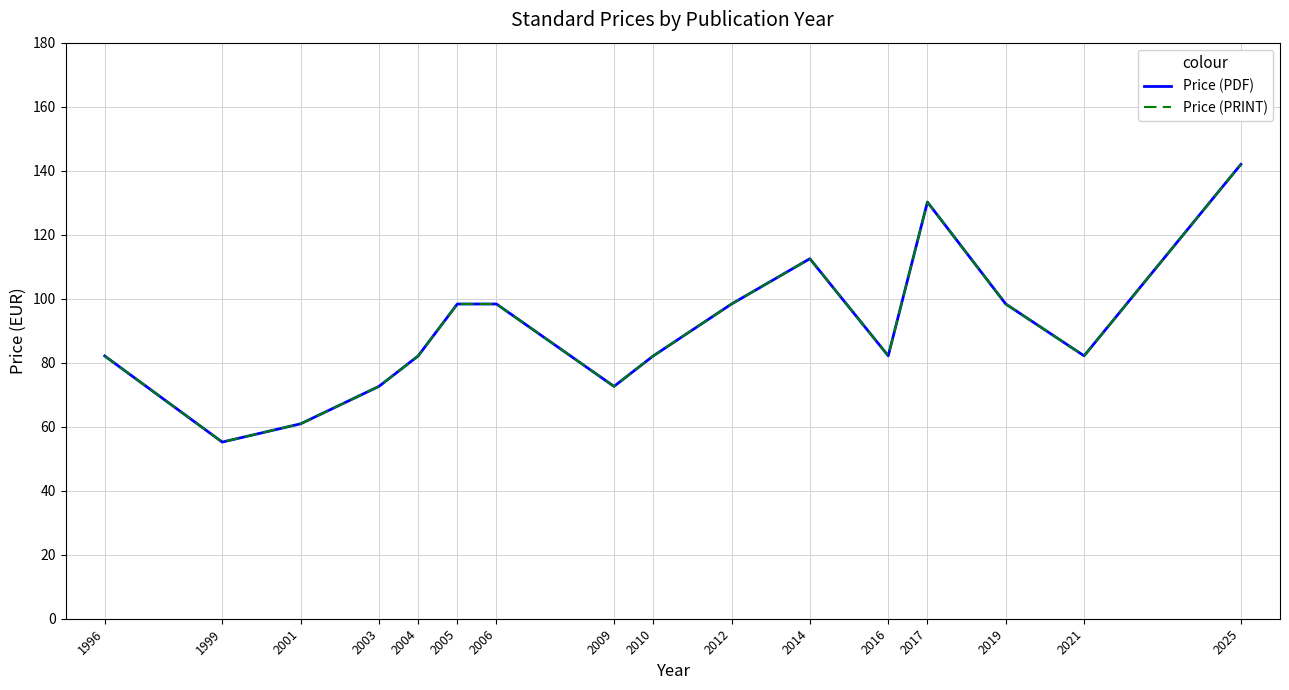

Is this an area chart (filled region under the line)?

No